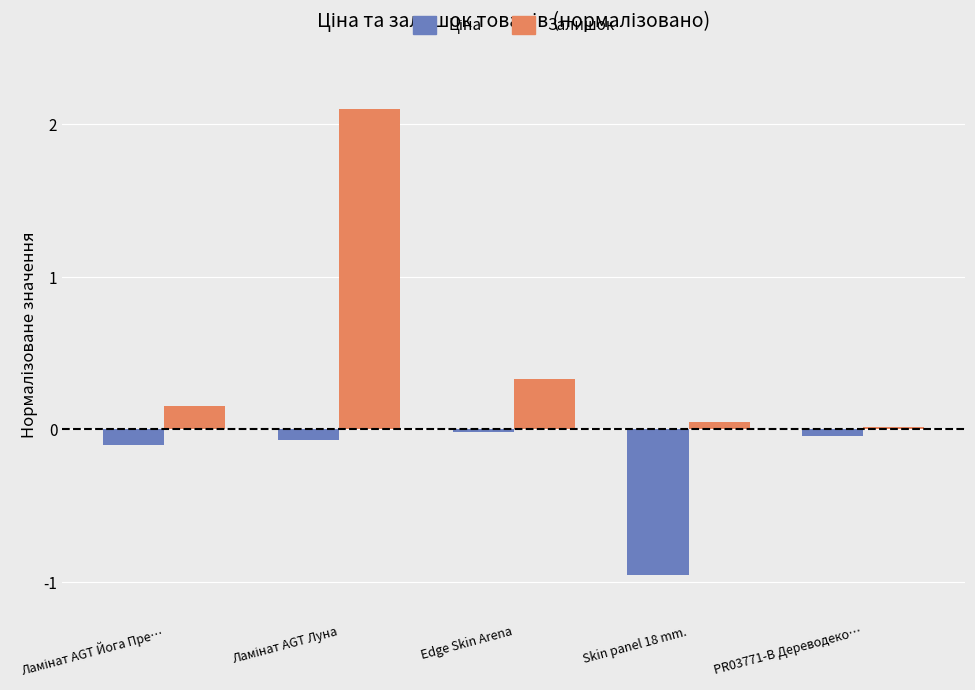

What is the maximum value for Залишок?

2.1